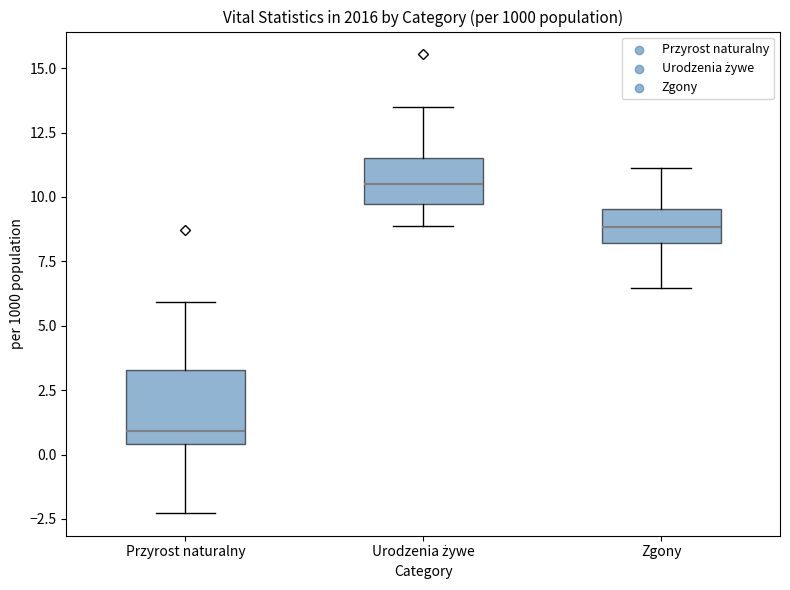

Comparing the boxes themselves (not the whiskers), which one is the tallest?

Przyrost naturalny